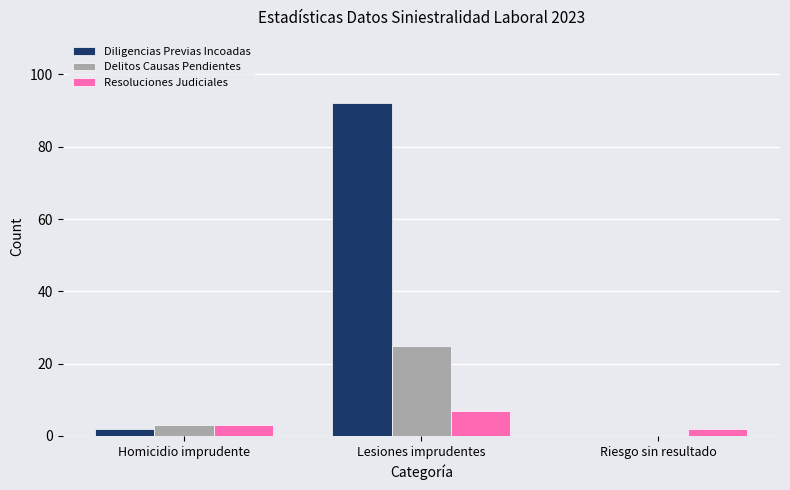

How many groups of bars are there?

3